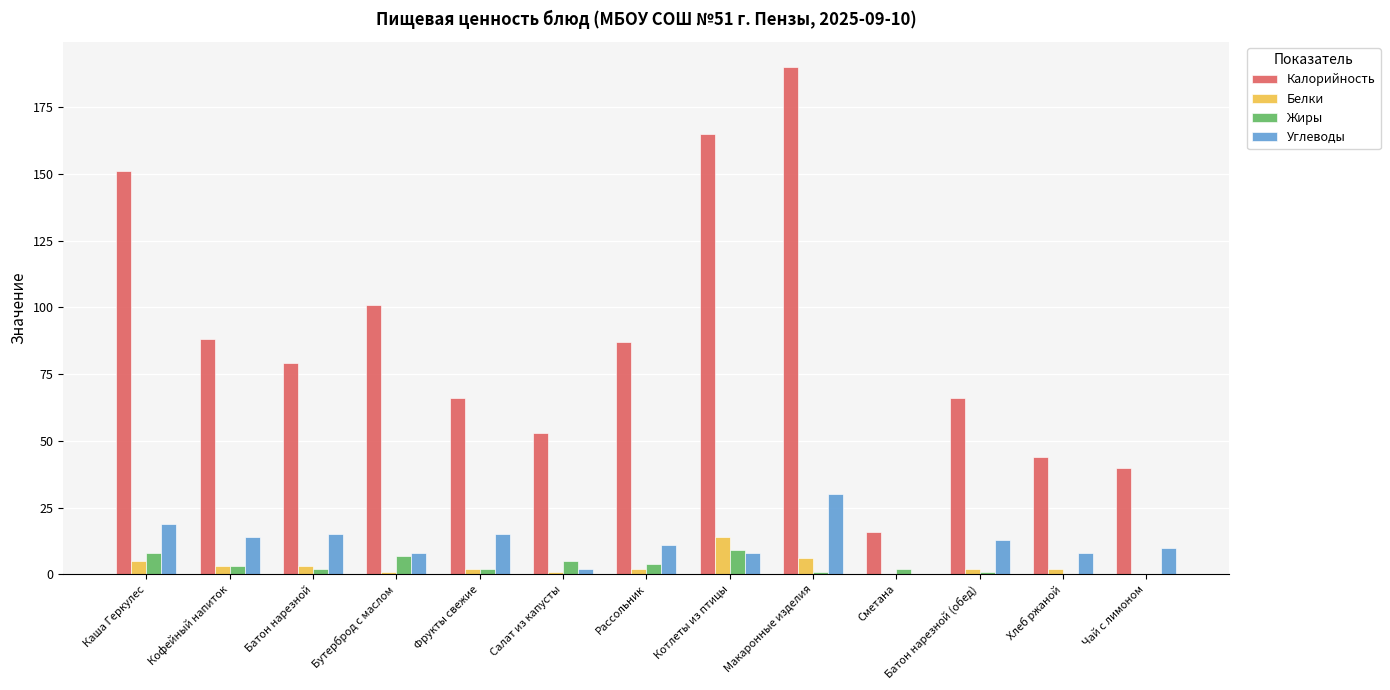

Which series has the largest total across all categories?

Калорийность